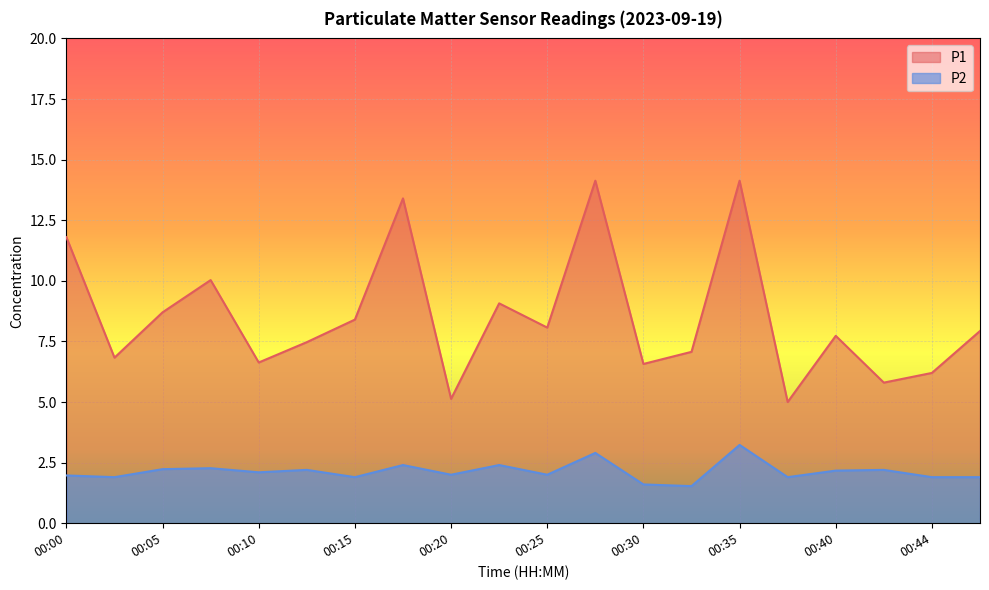

List the series in order of their overall mean, highest first.

P1, P2